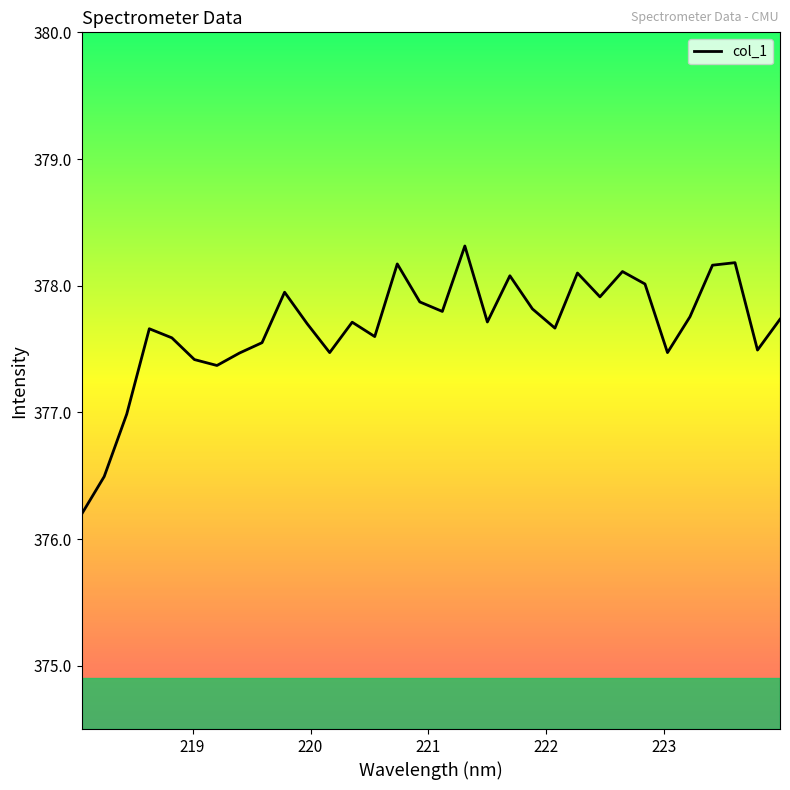

What is the minimum value shown in the chart?

376.2